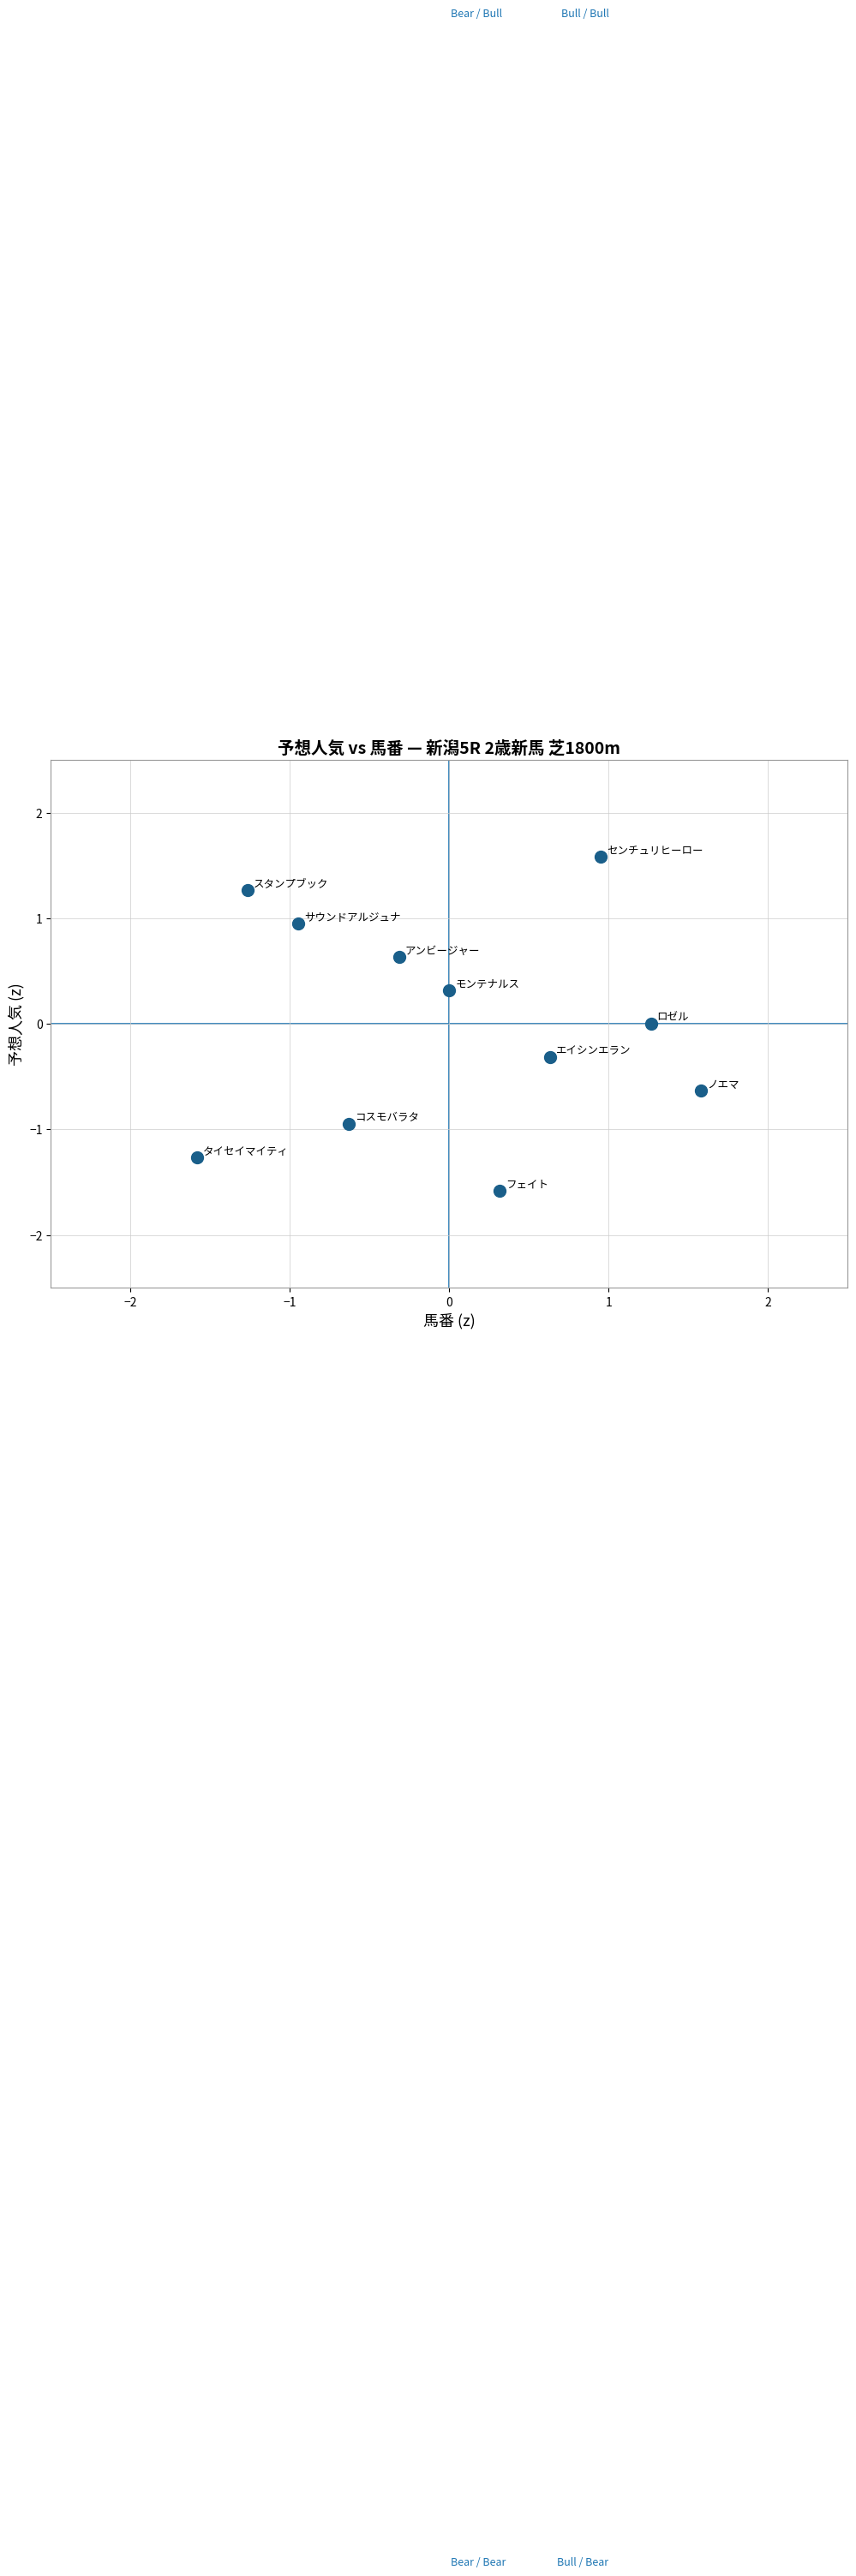

What is the range of Y values (max minus min)?

3.2